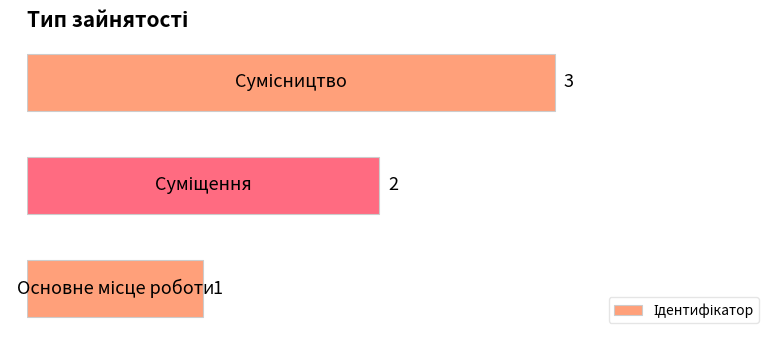

What is the sum of all values?

6